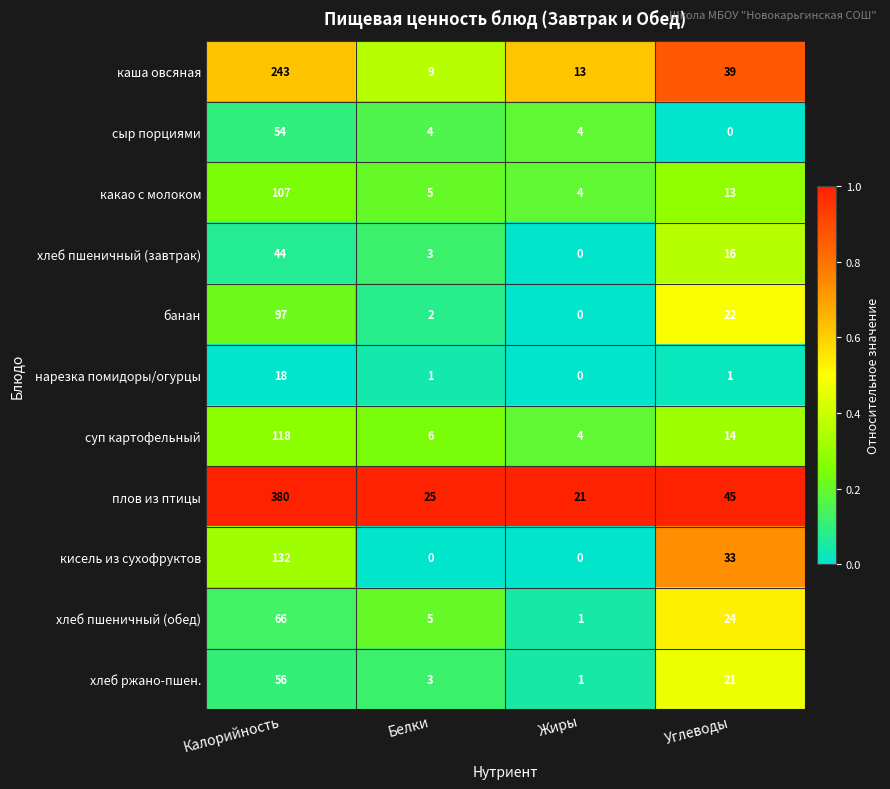

What is the spread (max minus min) of values at Углеводы?

45